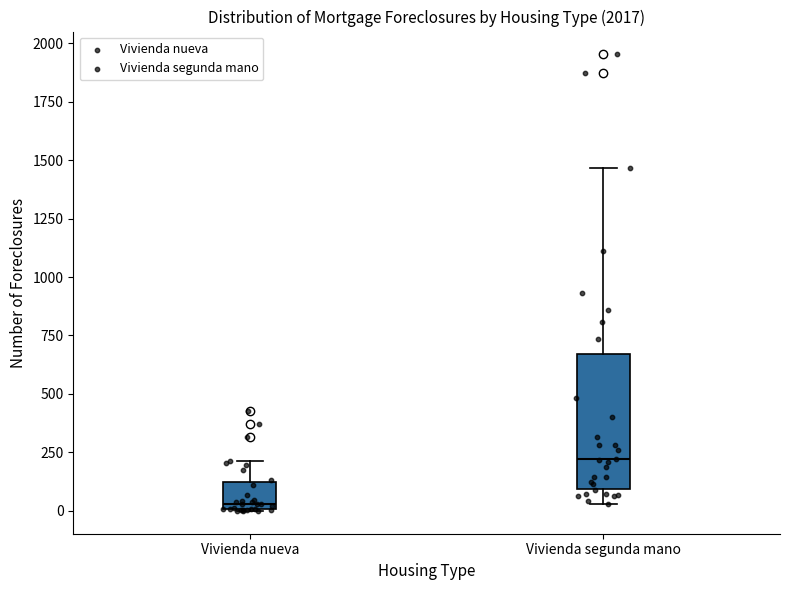

Where is the lower edge of the box for Vivienda segunda mano on the y-axis? The values are not printed on the chart, so give them approximately, as read against the axis.

100